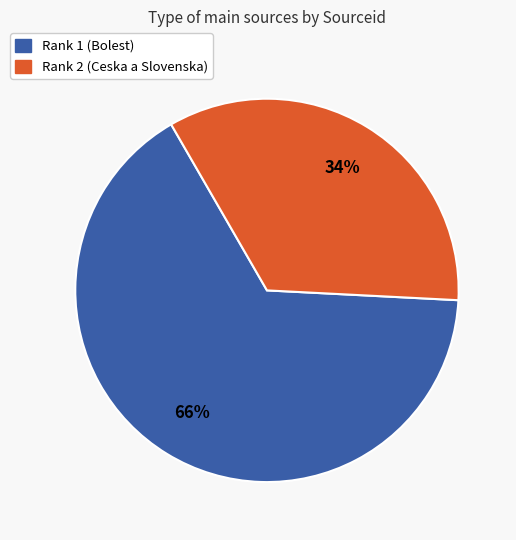

To the nearest percent, what is the combined percentage of Rank 2 (Ceska a Slovenska) and Rank 1 (Bolest)?

100%